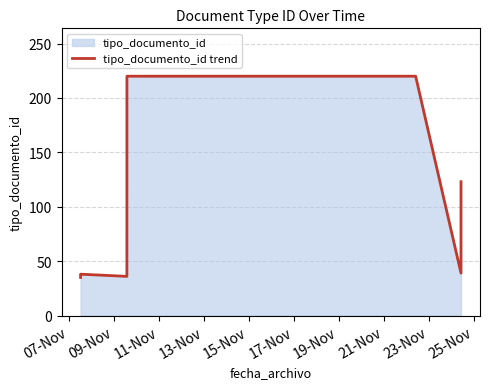

What is the ratio of the value at 25-Nov to the value at 09-Nov?

3.5